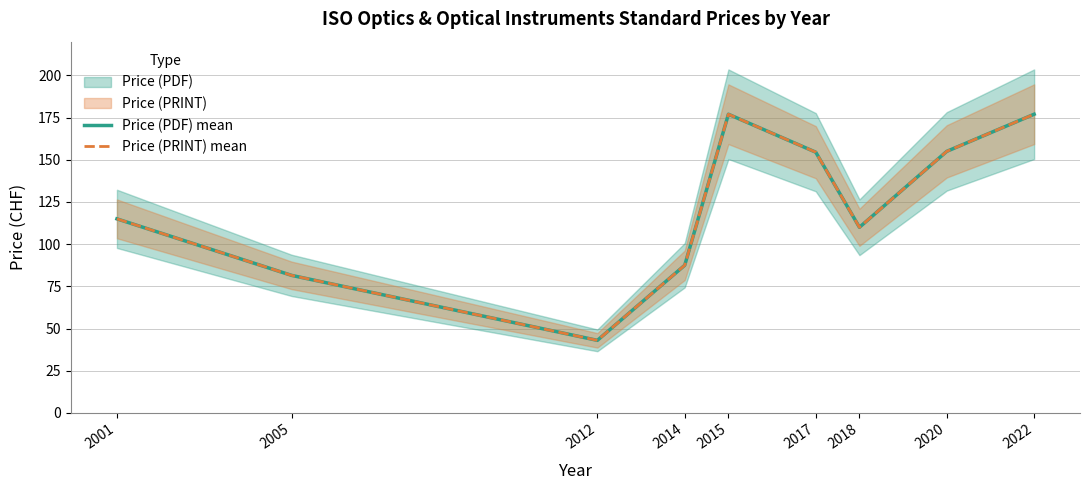

Which label corresponds to the largest value in the chart?

2015